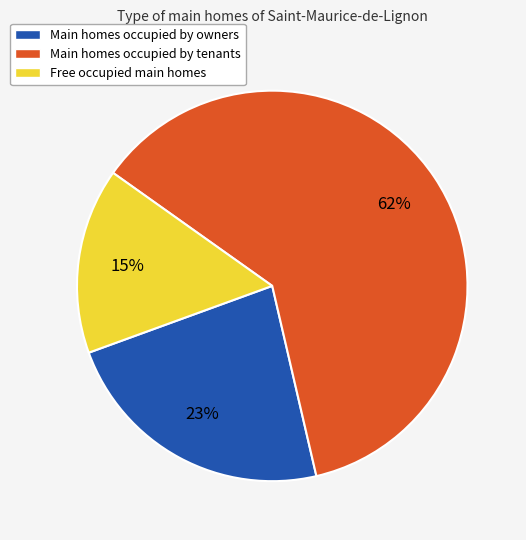

To the nearest percent, what is the average slice percentage?

33%